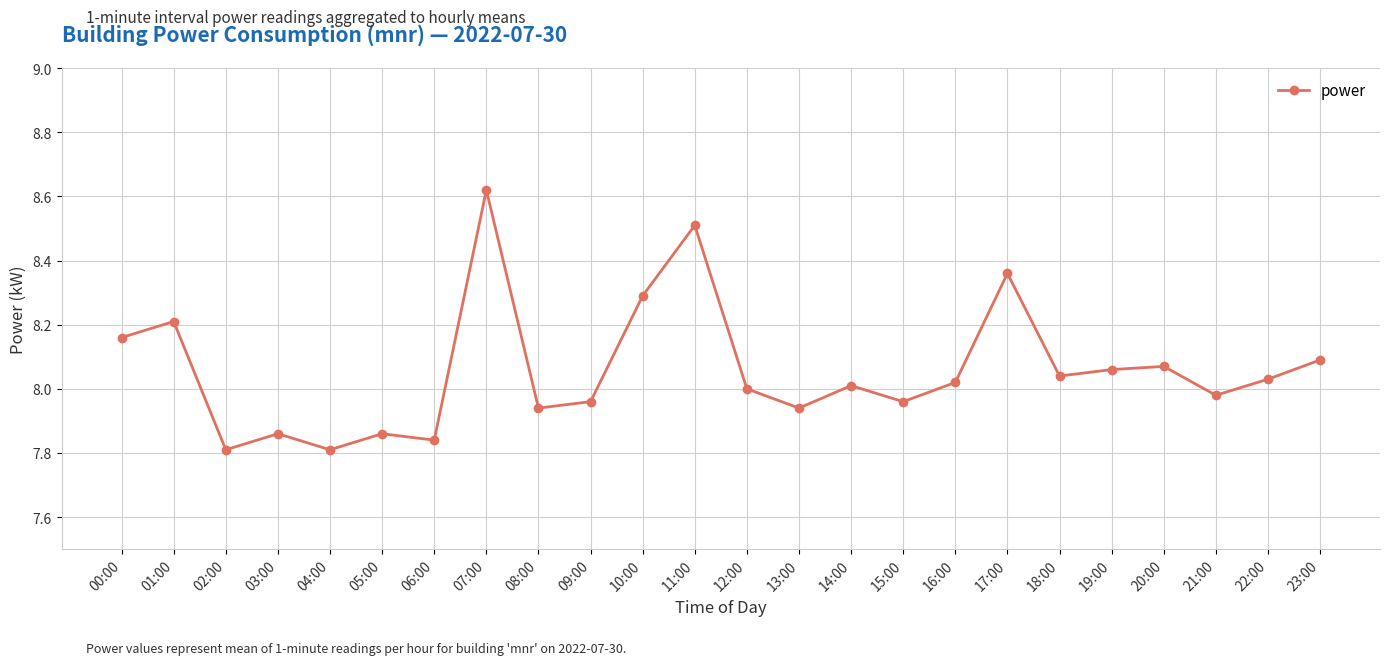

What is the sum of all values?

193.4